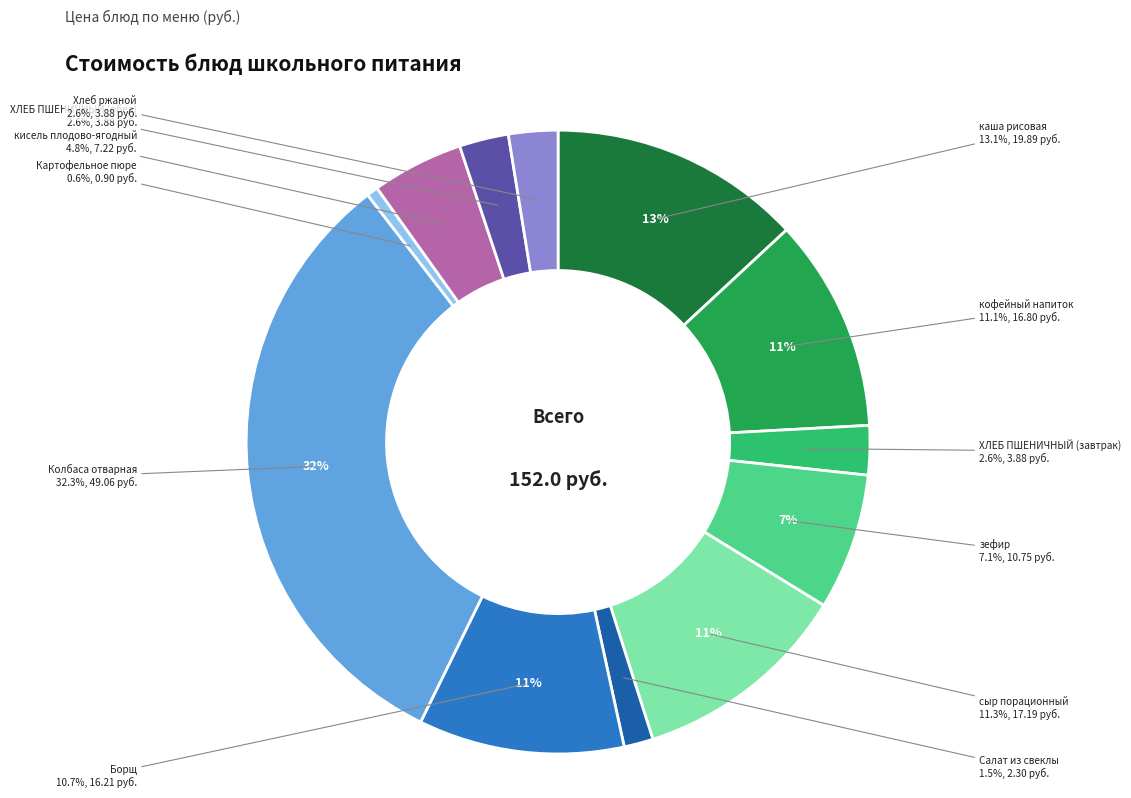

Count the number of slices in the pie.

12